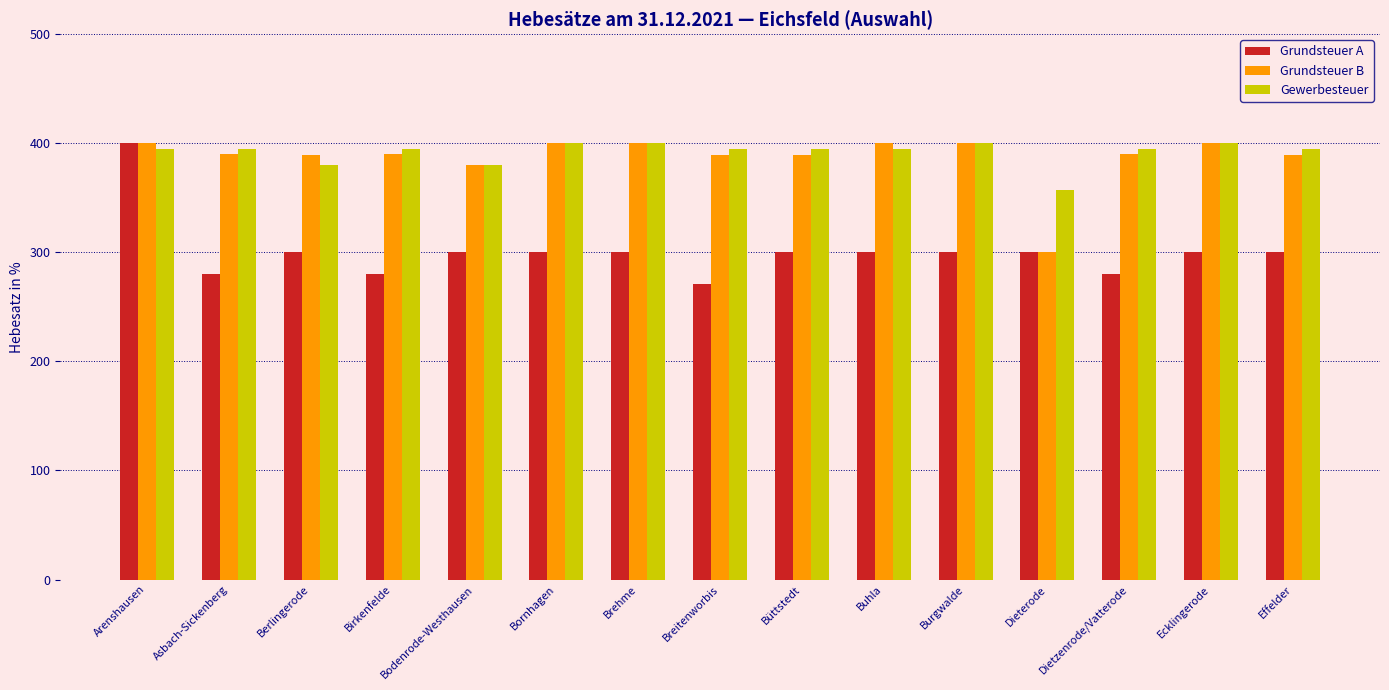

What is the average value of the Grundsteuer A series?

301